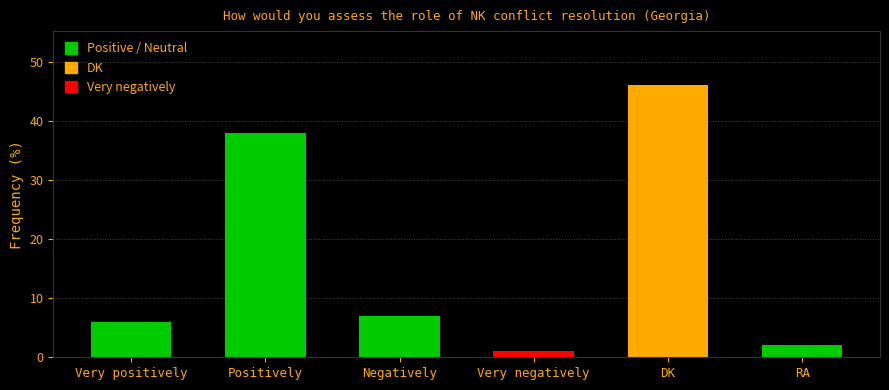

Is it true that the value at DK is 18?

False